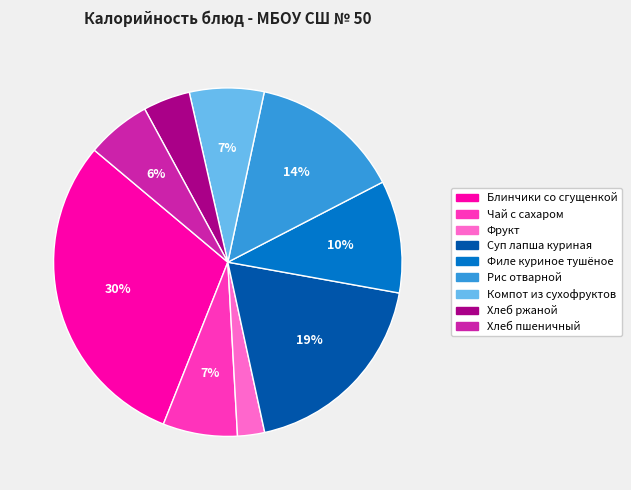

To the nearest percent, what is the combined percentage of Фрукт and Рис отварной?

17%